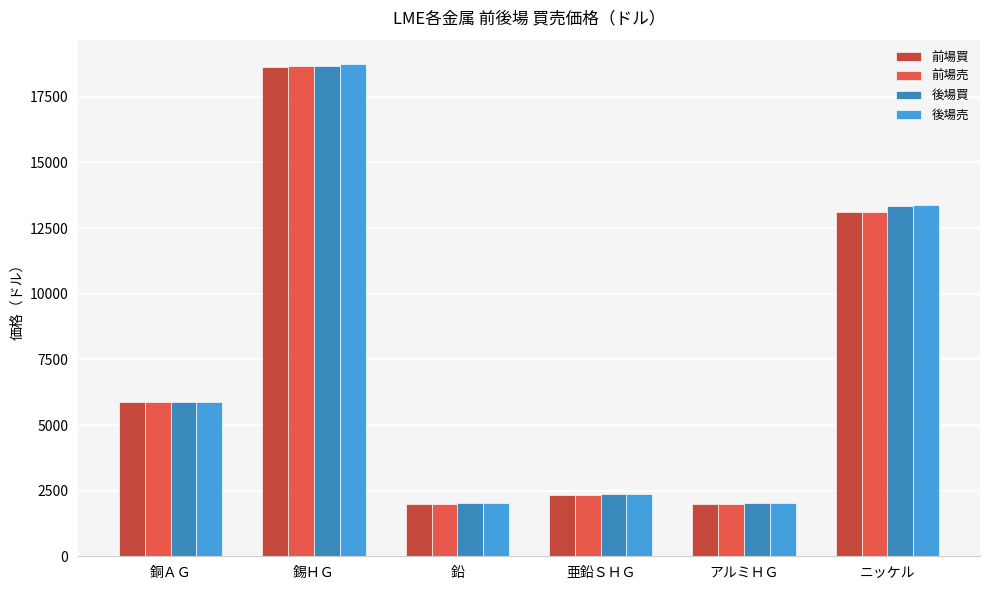

Between 錫ＨＧ and ニッケル, which series saw the biggest shift?

前場売